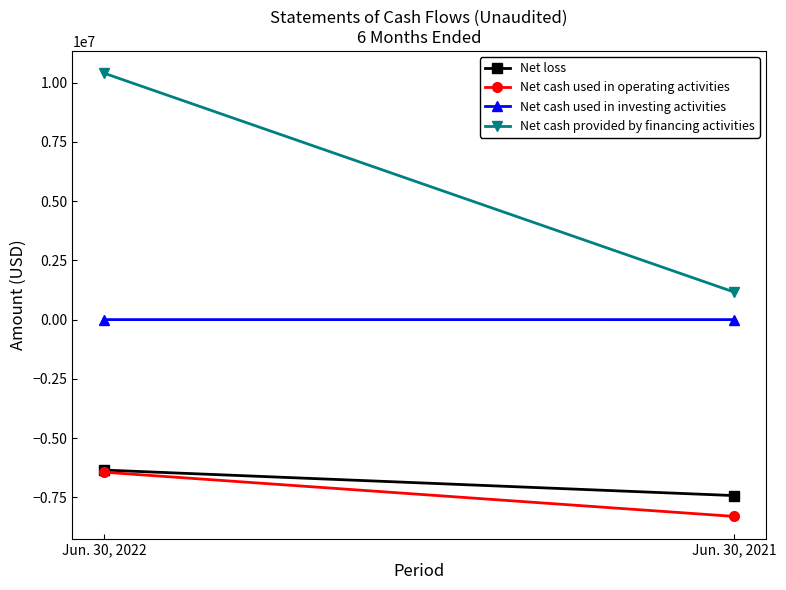

How many lines are shown in the chart?

4